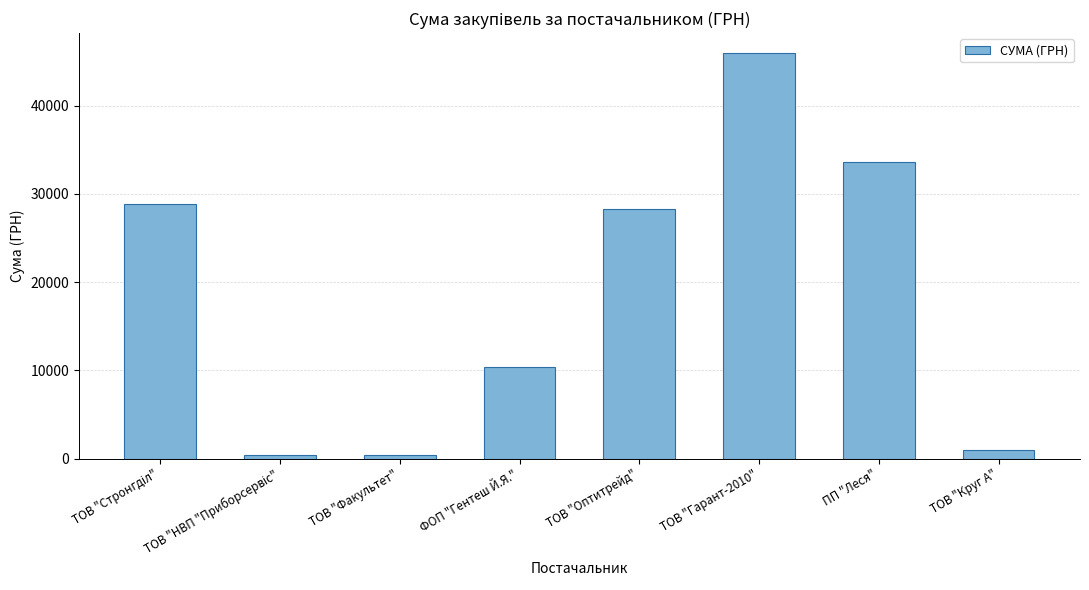

Is it true that the value at ФОП "Гентеш Й.Я." is 3605.3?

False